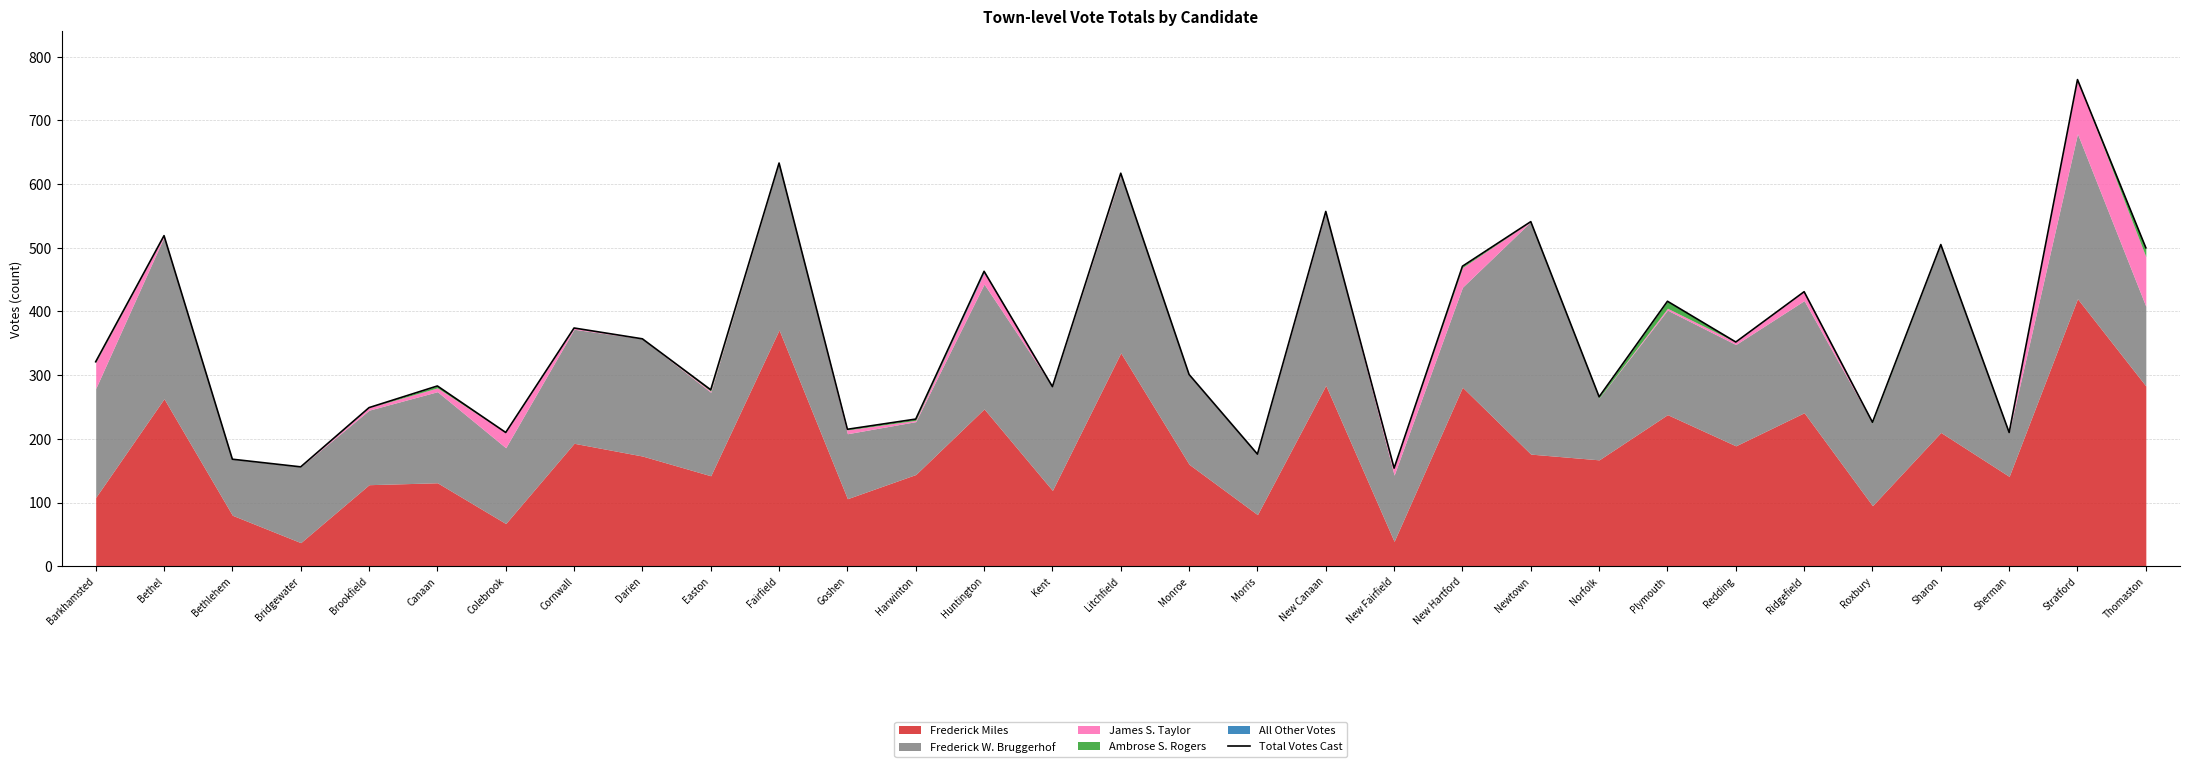

Approximately how many times larger is the value at New Fairfield compared to Sherman?

0.7